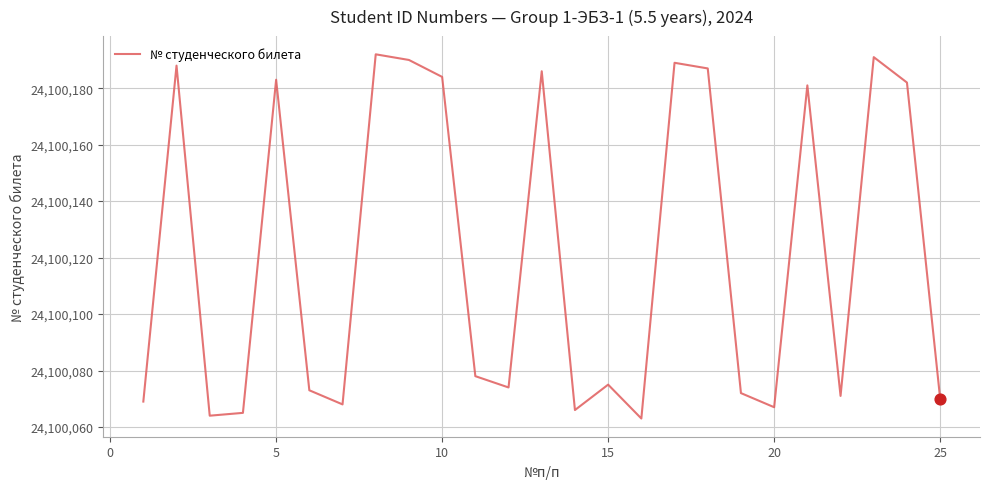

What is the difference between the maximum and minimum values?

129